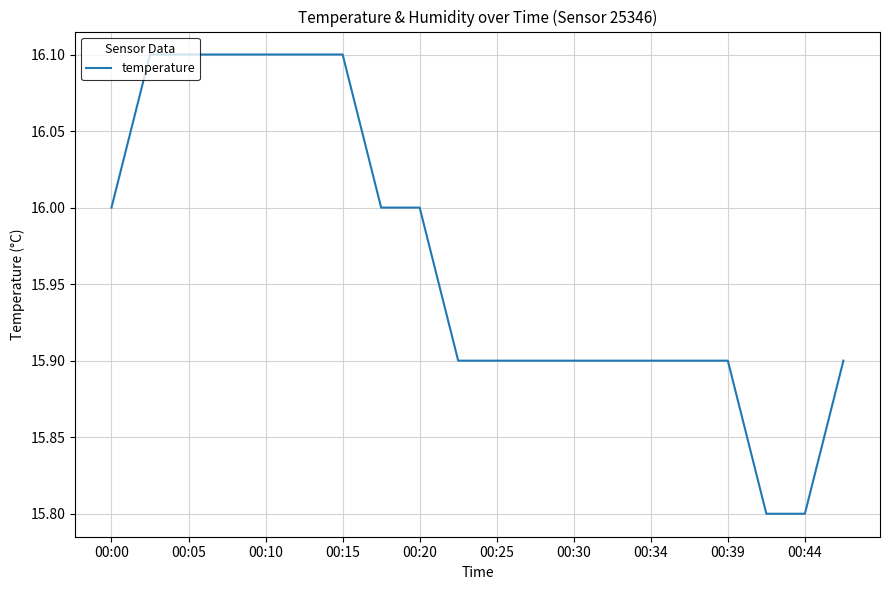

What is the difference between the second highest and second lowest values?

0.3